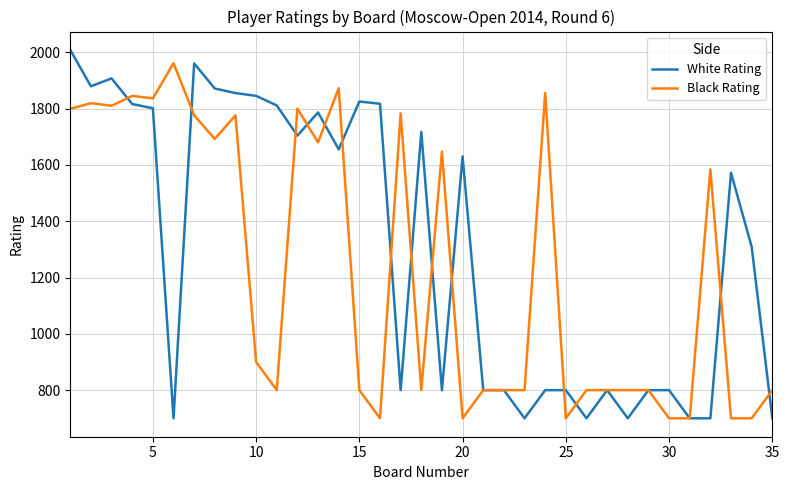

Which series has the largest total across all categories?

White Rating